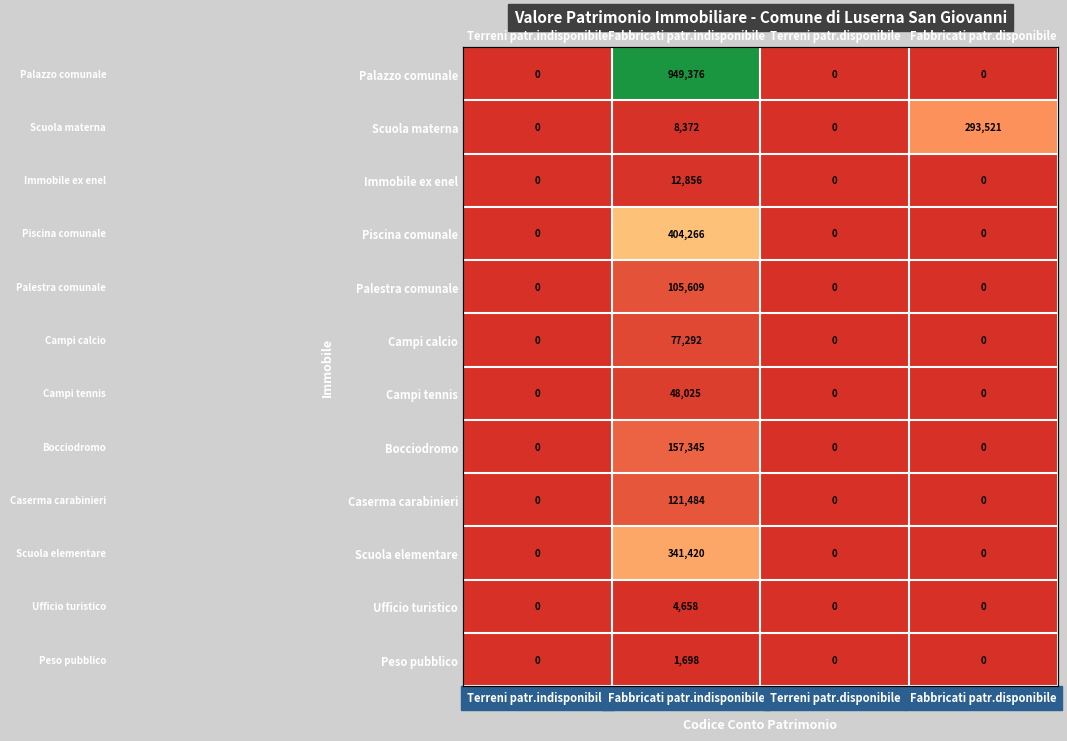

What is the greatest value displayed?

949376.2